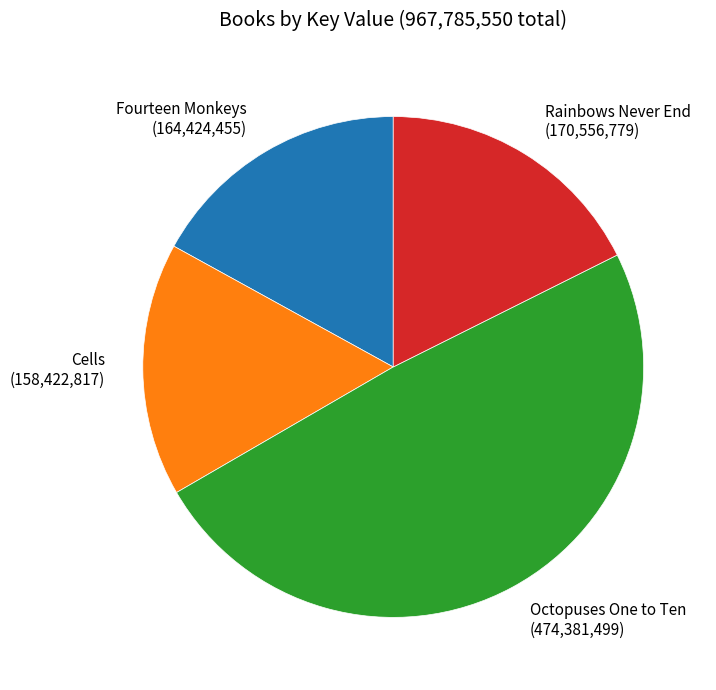

Approximately how many times larger is the value at Rainbows Never End (170,556,779) compared to Fourteen Monkeys (164,424,455)?

1.0